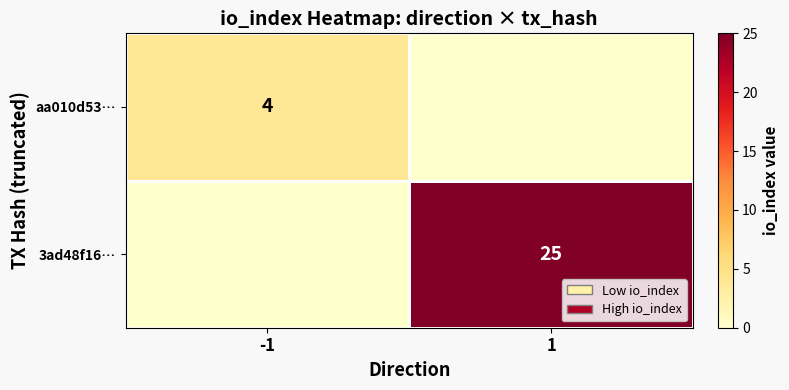

True or false: aa010d53… has a value of 6 at -1.

False